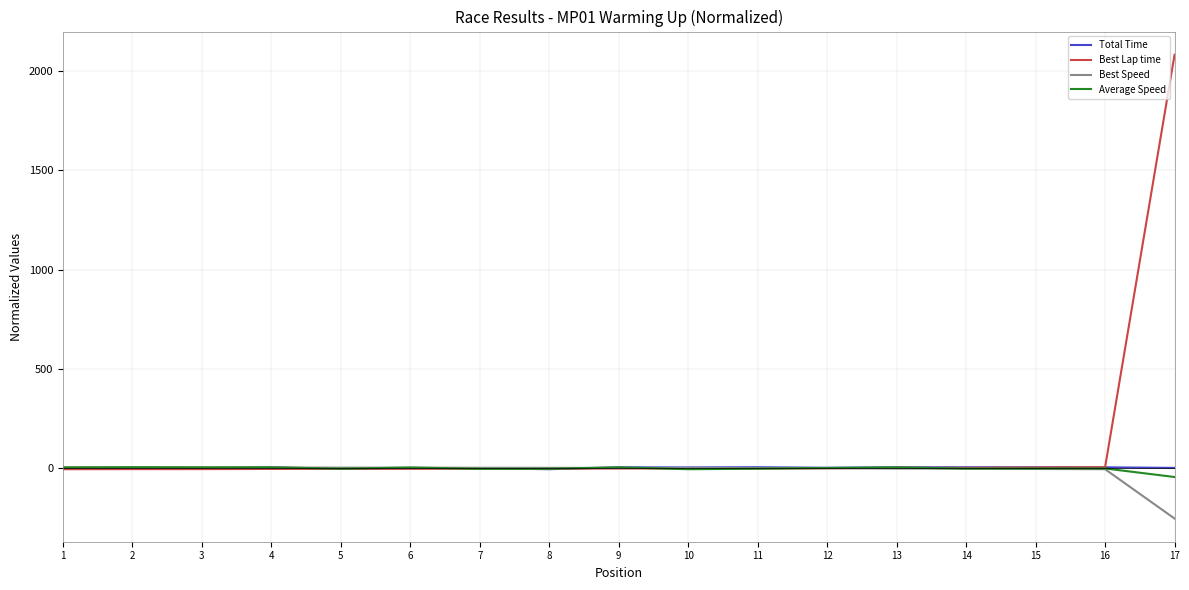

Which series has the largest range (max minus min)?

Best Lap time